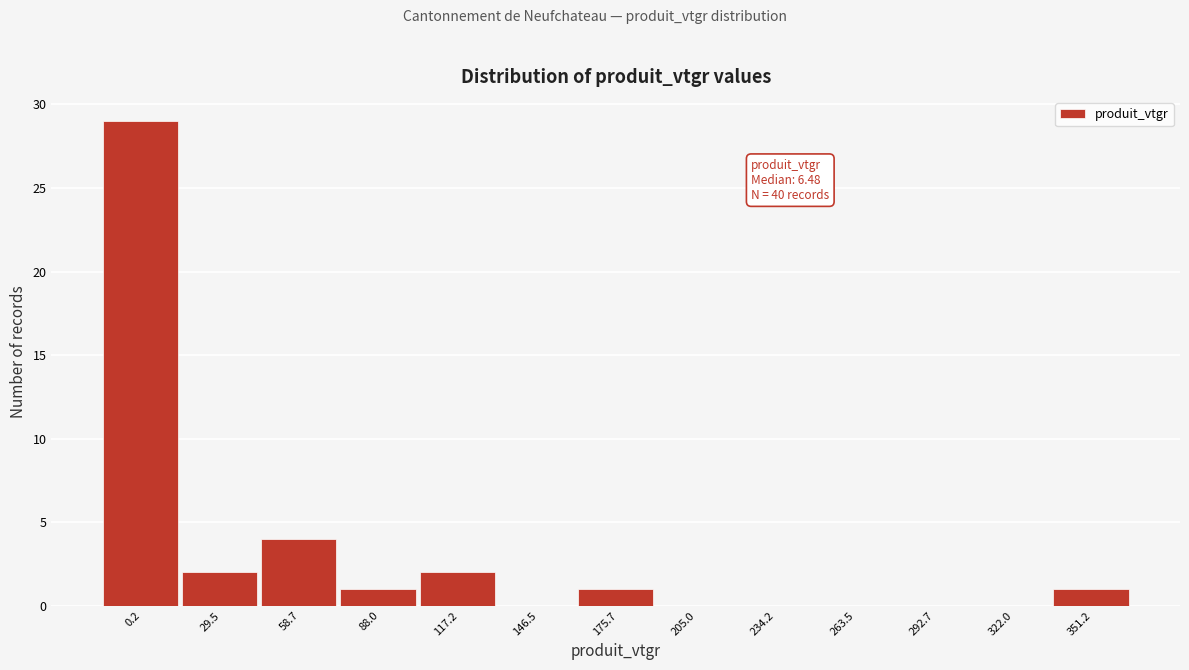

Reading left to right, what are all the values shown in this chart?

0.2=29	29.5=2	58.7=4	88.0=1	117.2=2	146.5=0	175.7=1	205.0=0	234.2=0	263.5=0	292.7=0	322.0=0	351.2=1